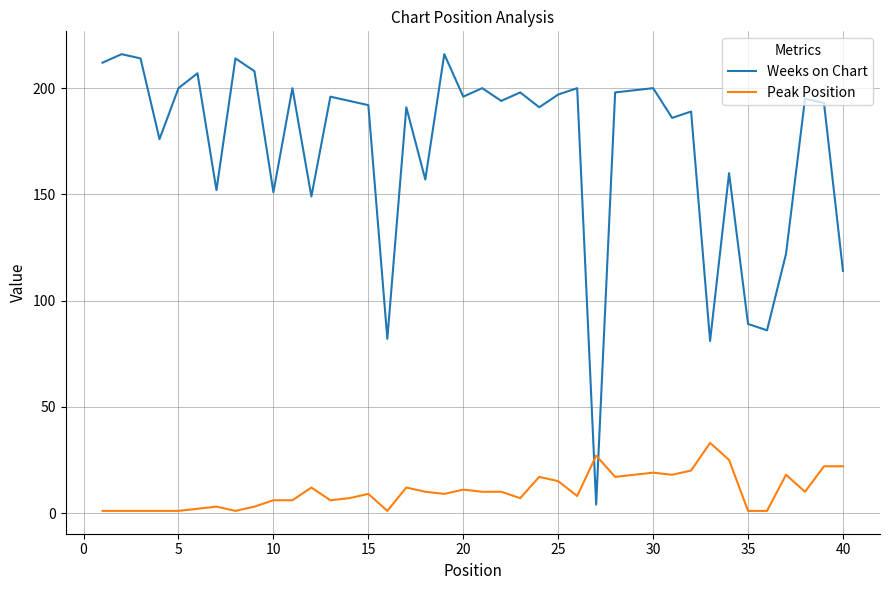

True or false: Weeks on Chart and Peak Position cross at least once.

True